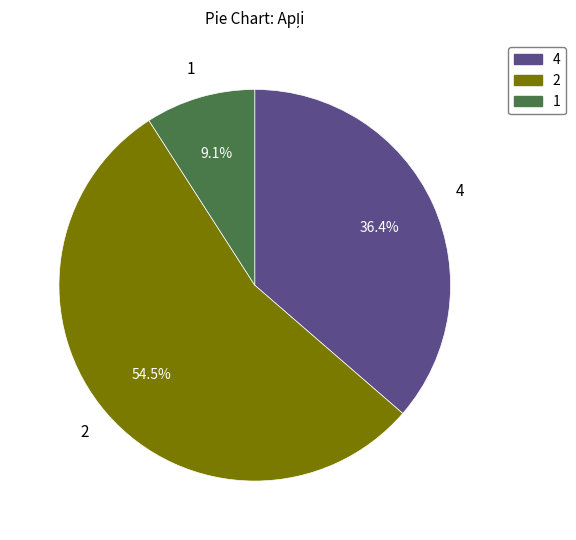

Is there a majority slice in this chart?

Yes